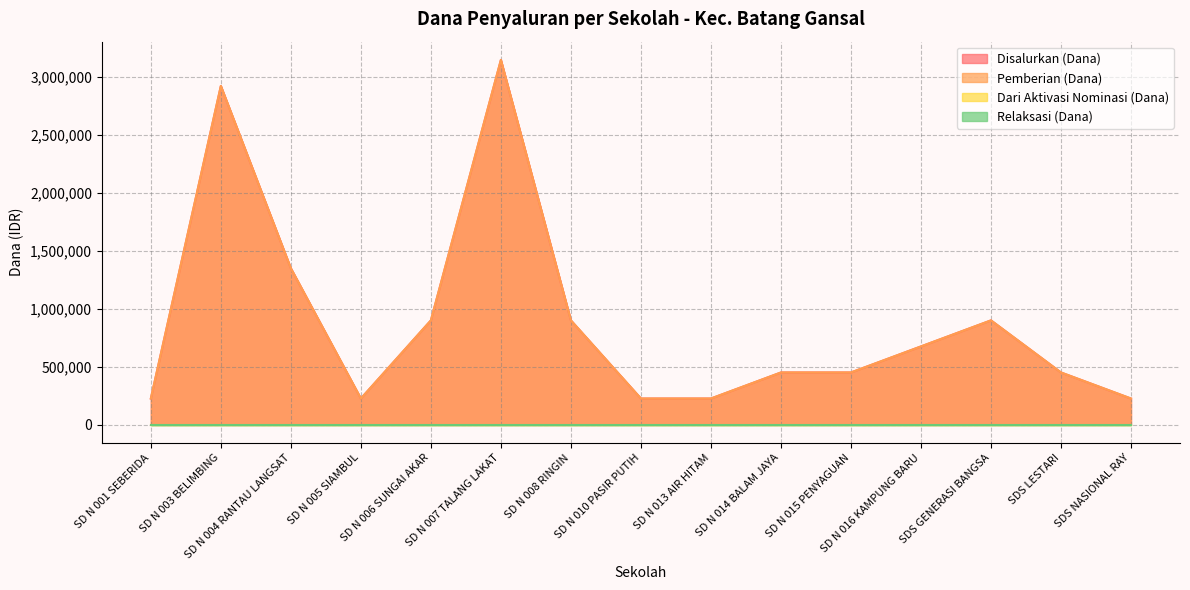

What is the label of the 13th point from the left?

SDS GENERASI BANGSA